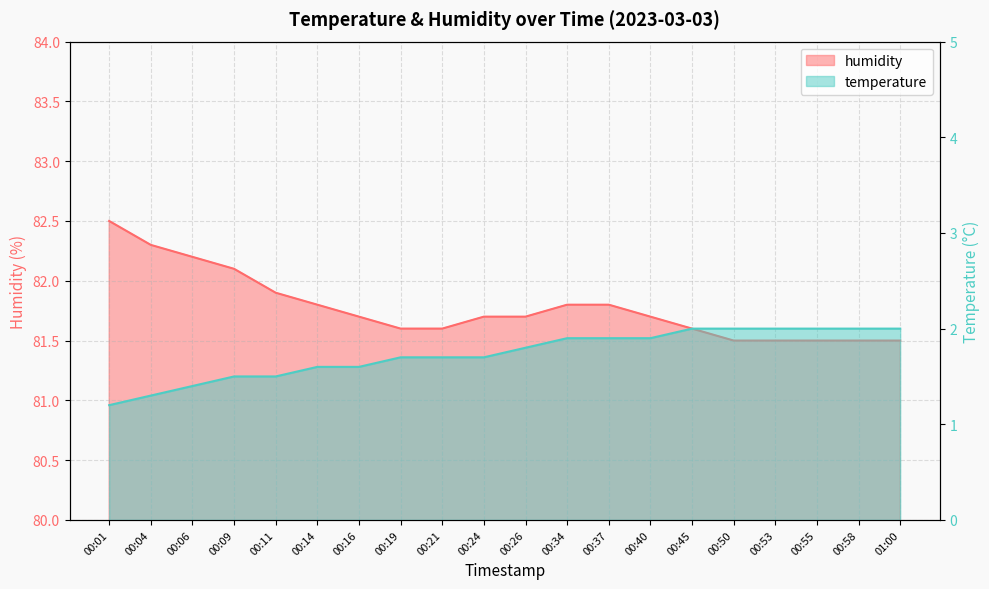

At which label is temperature closest to 1?

00:01